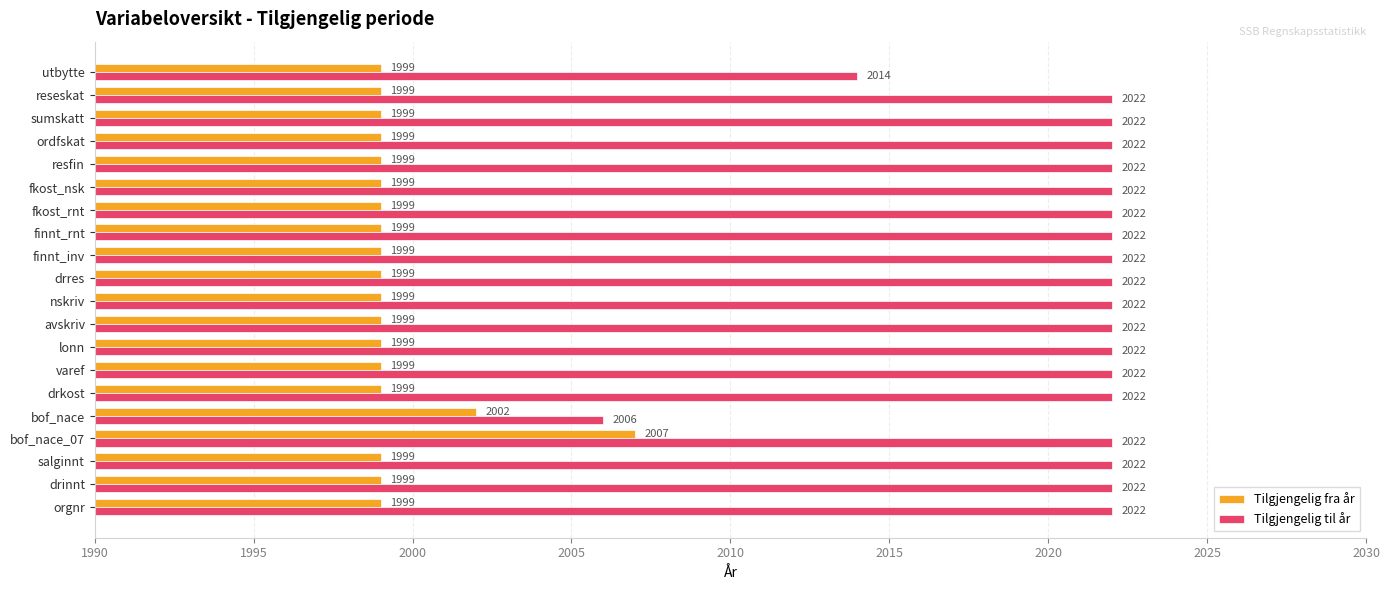

At how many categories does at least one series exceed 2007?

19